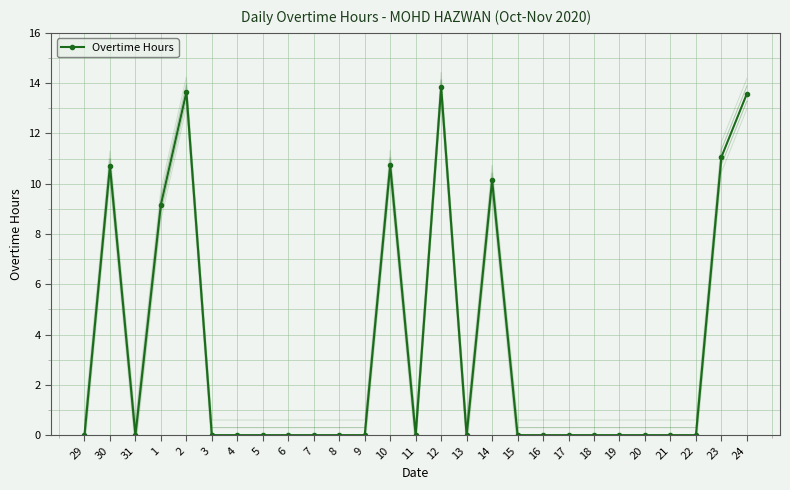

The chart shows a value of 13.6 at 24. True or false?

True